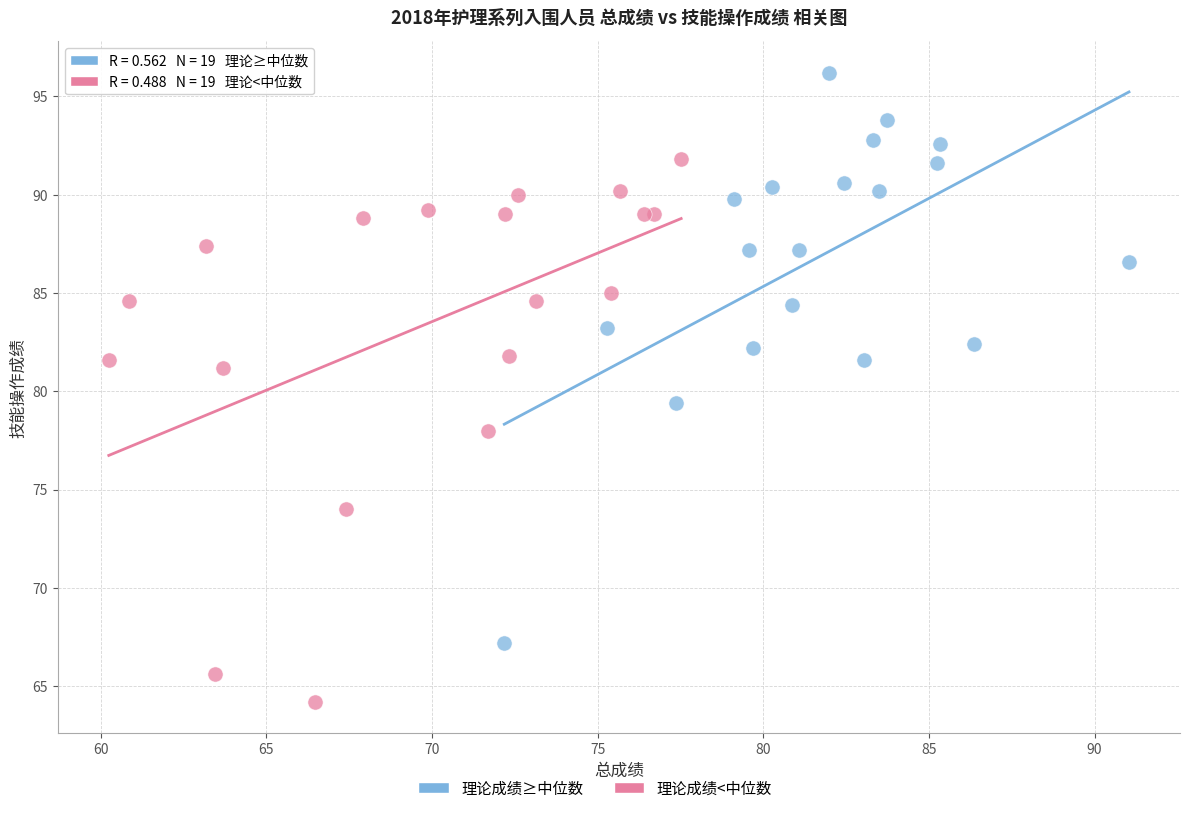

Which series contains the lowest Y value?

理论成绩<中位数